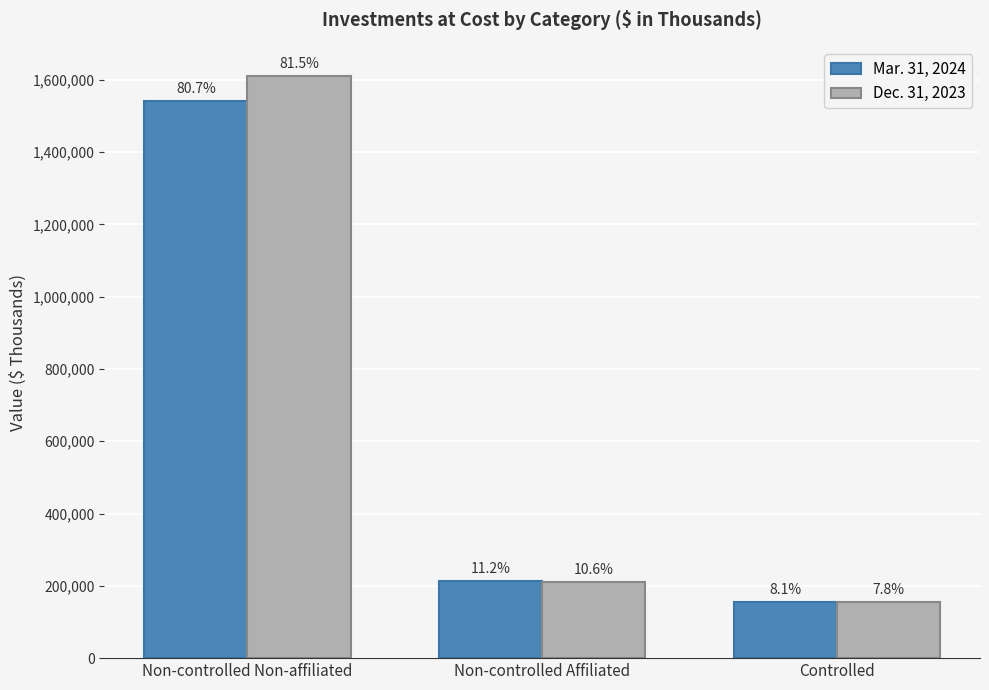

The value of Mar. 31, 2024 at Controlled is 241178. True or false?

False